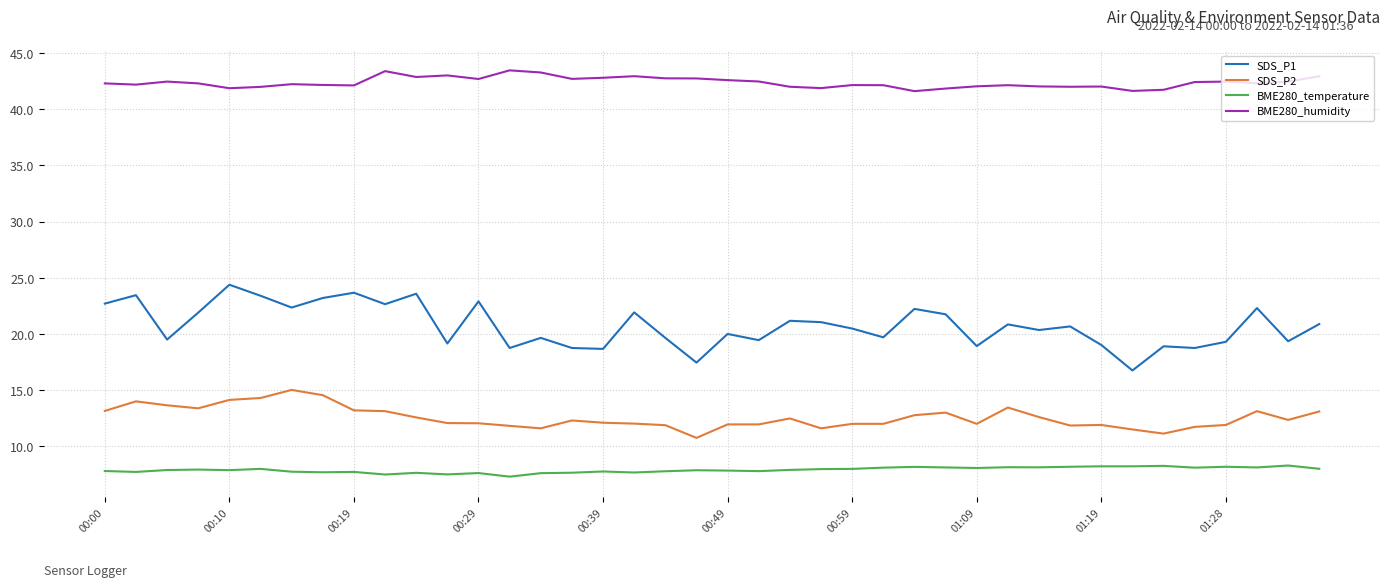

What is the difference between the maximum and minimum values in the BME280_temperature series?

1.0